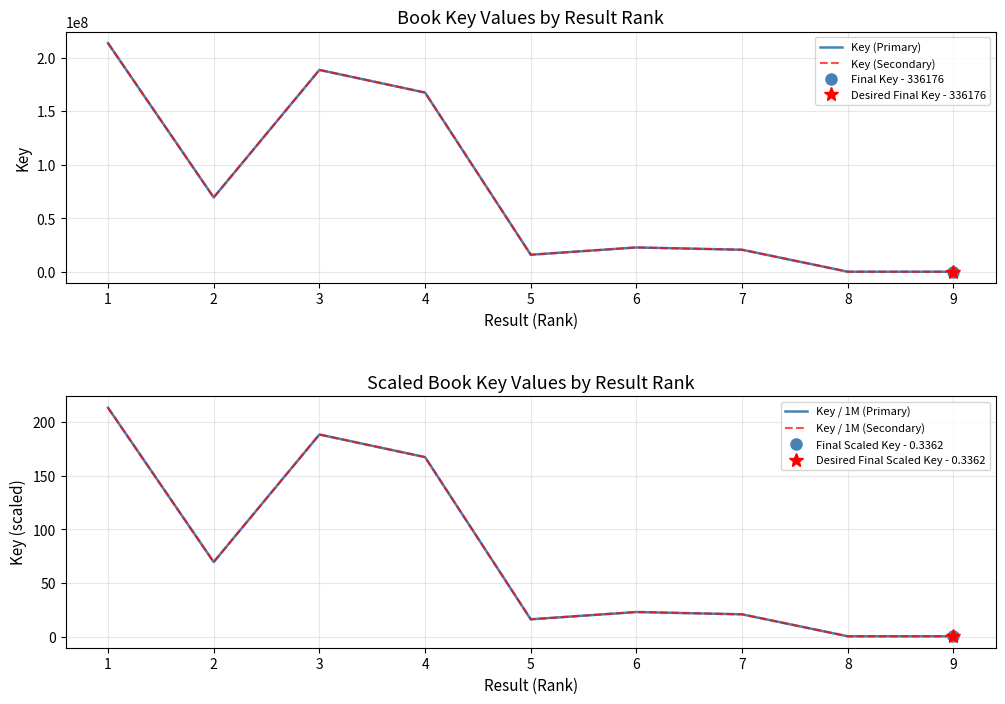

Which label corresponds to the largest value in the chart?

1